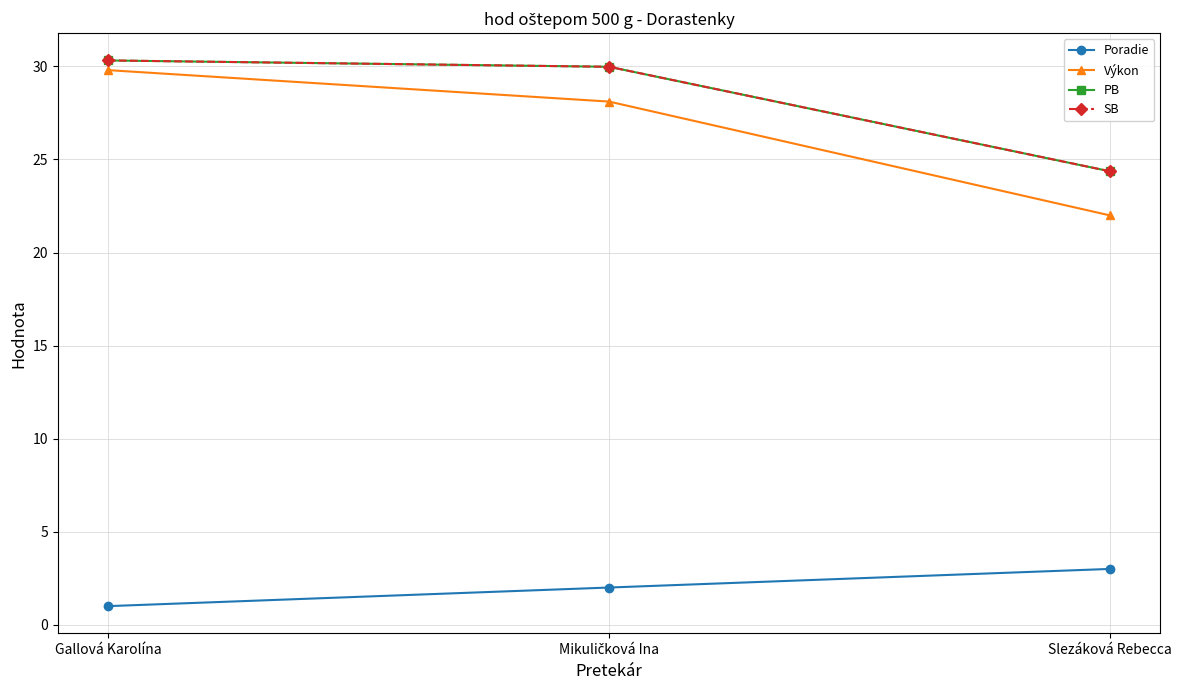

The value of Výkon at Gallová Karolína is 29.8. True or false?

True